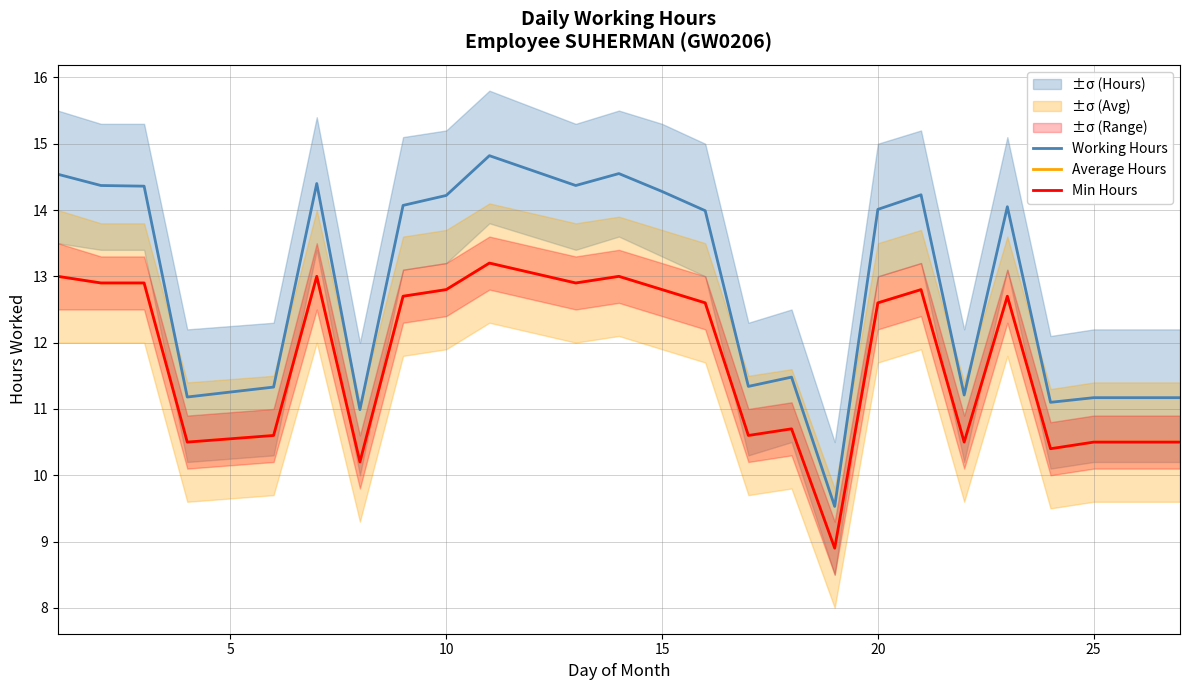

Is the value of Average Hours at 16 greater than the value of Min Hours at 10?

No